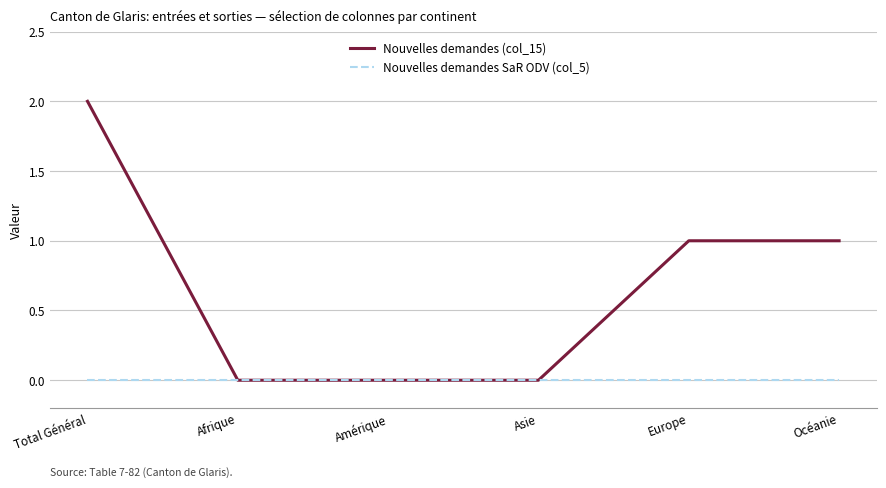

Which category has the highest value in the Nouvelles demandes (col_15) series?

Total Général